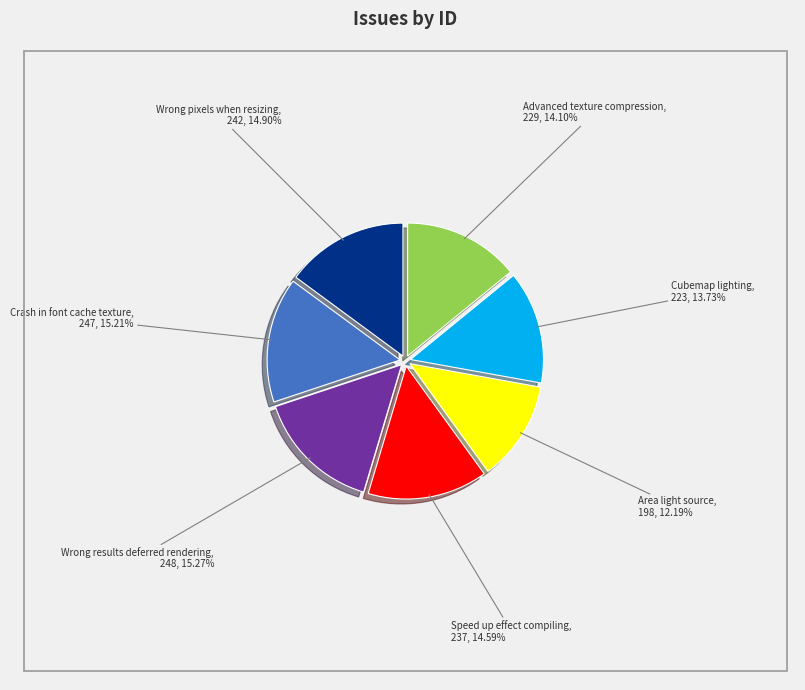

To the nearest percent, what is the average slice percentage?

14%